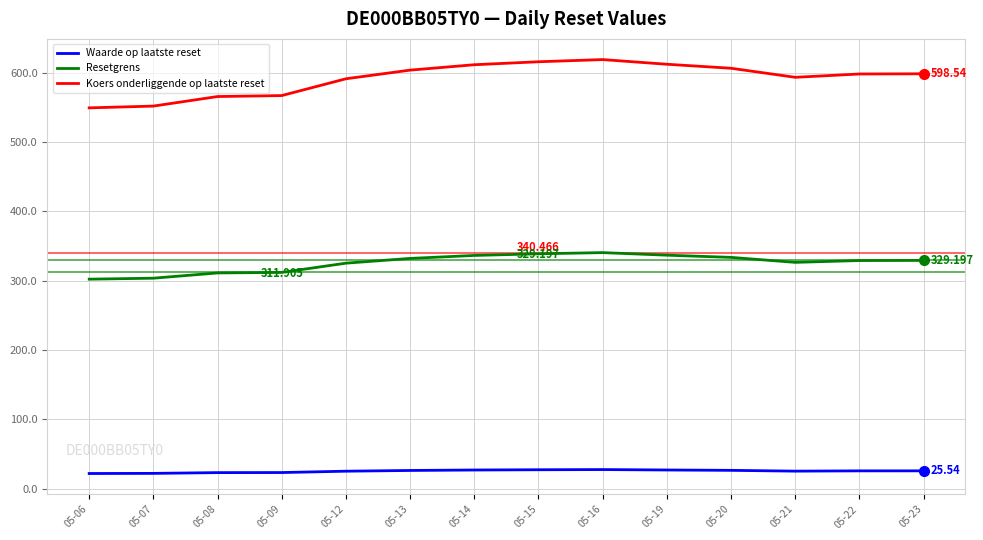

What is the difference between the maximum and minimum values in the Waarde op laatste reset series?

5.7